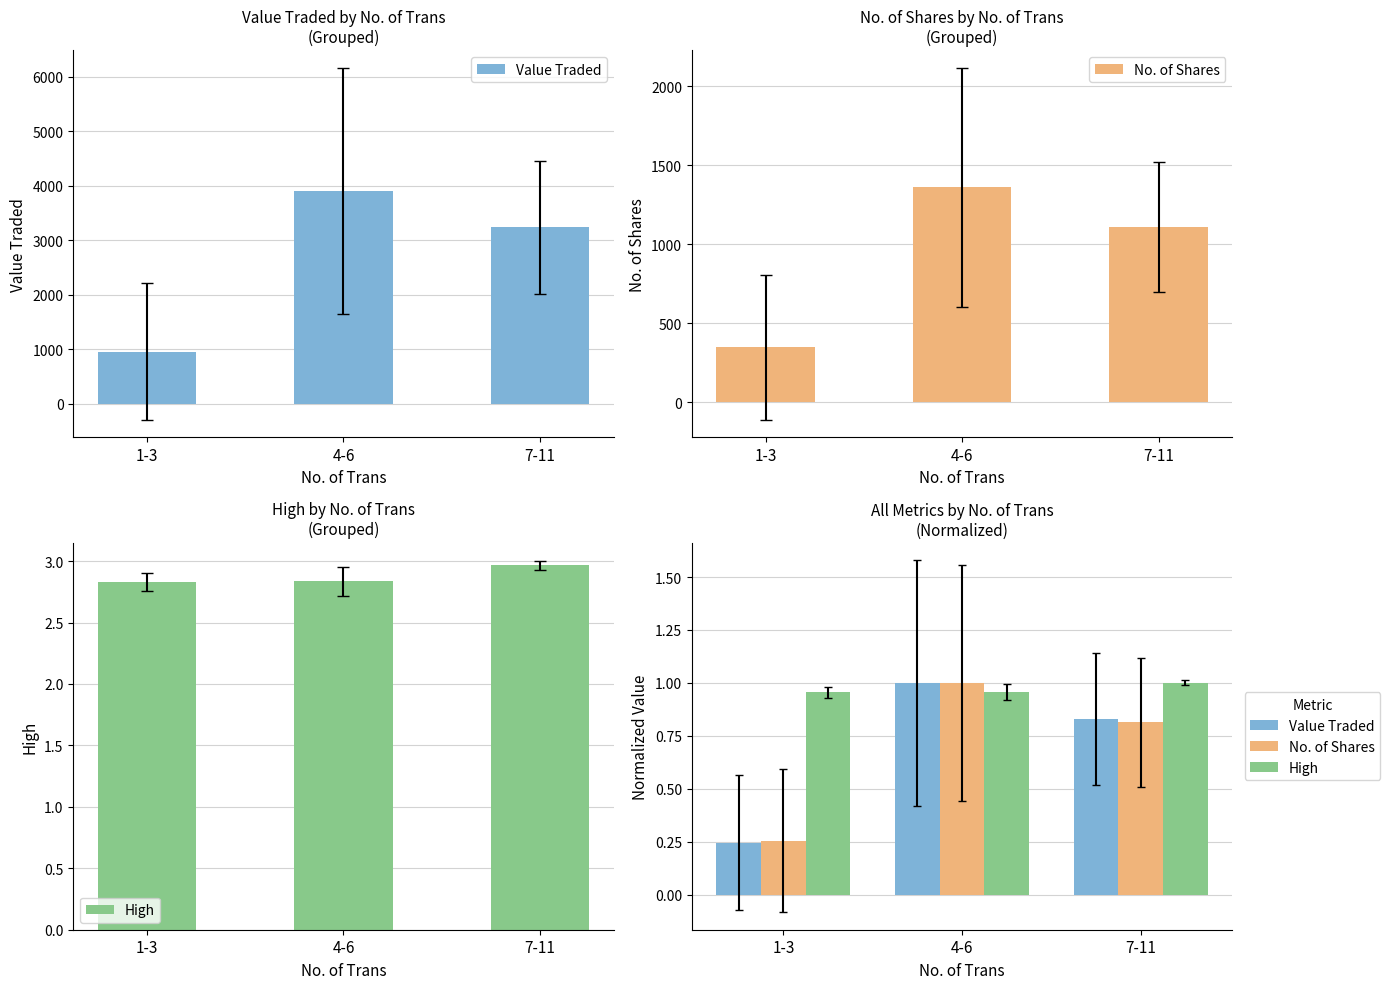

Where is Value Traded nearest to the value 0?

1-3